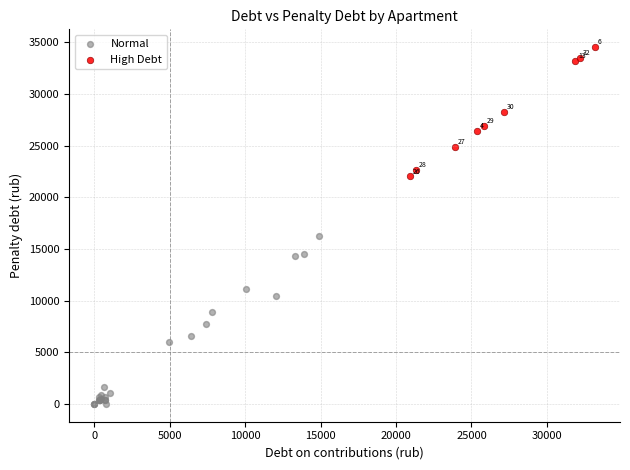

Which series contains the lowest Y value?

Normal